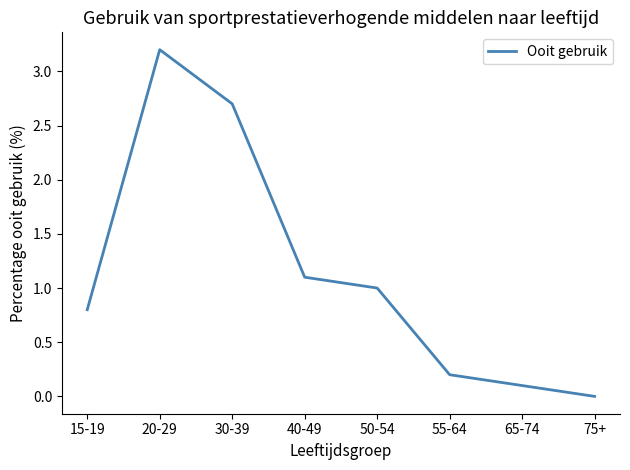

Reading left to right, what are all the values shown in this chart?

15-19=0.8	20-29=3.2	30-39=2.7	40-49=1.1	50-54=1.0	55-64=0.2	65-74=0.1	75+=0.0